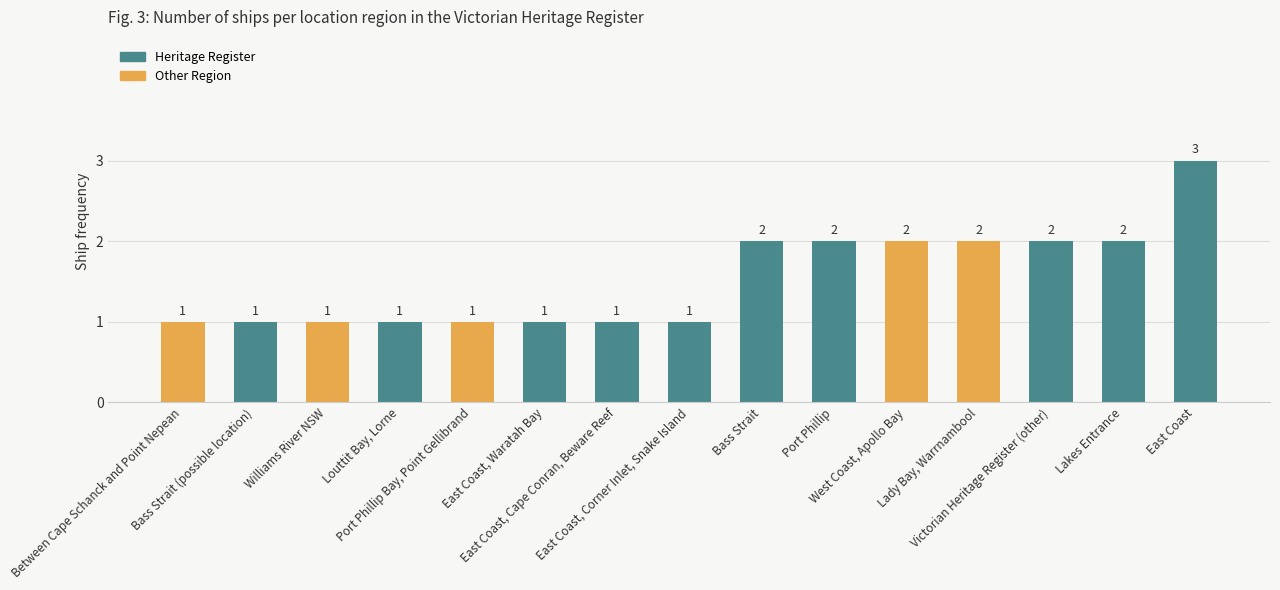

What is the value of the 10th bar from the left?

2